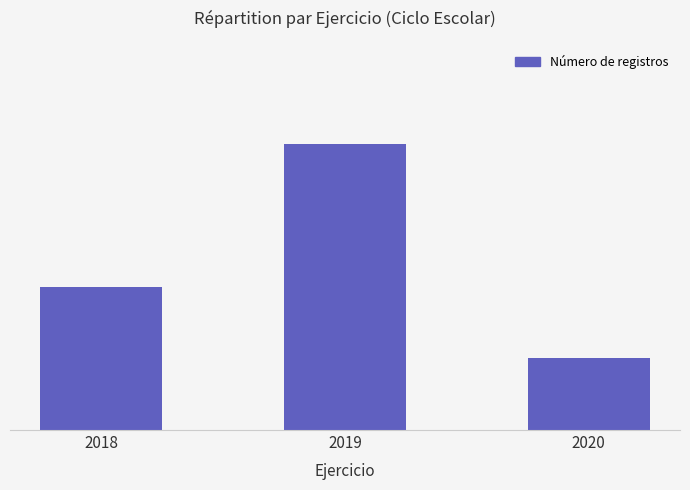

How many values exceed 2?

1